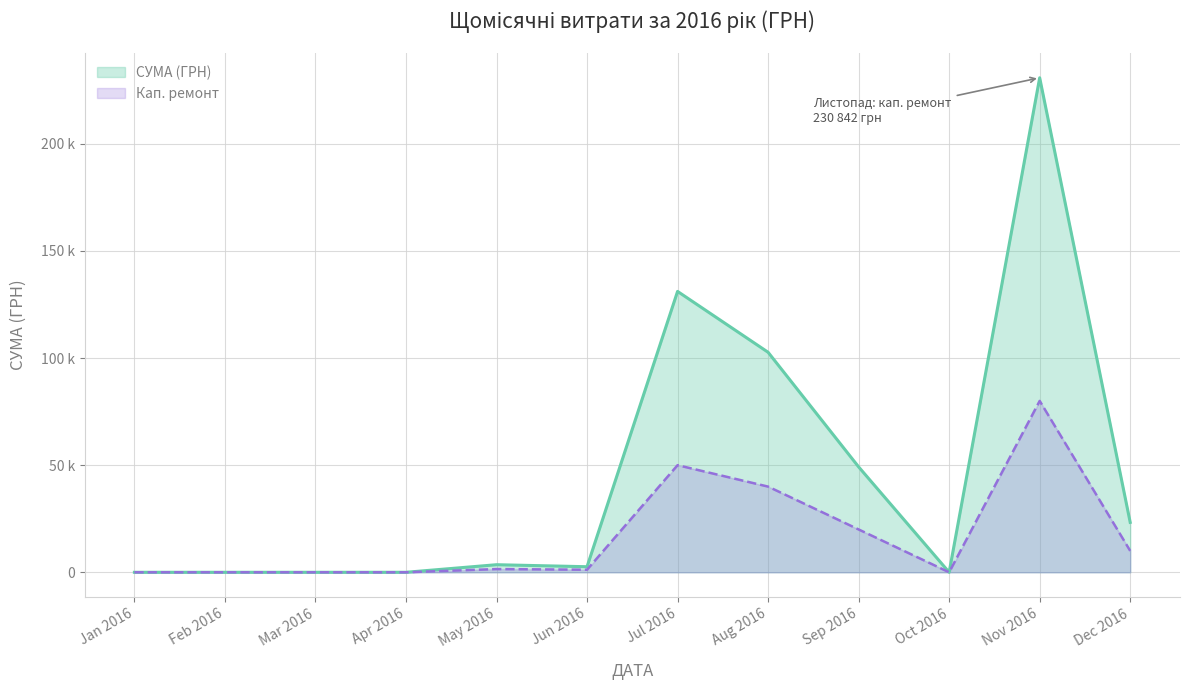

Does the chart have visible grid lines?

Yes